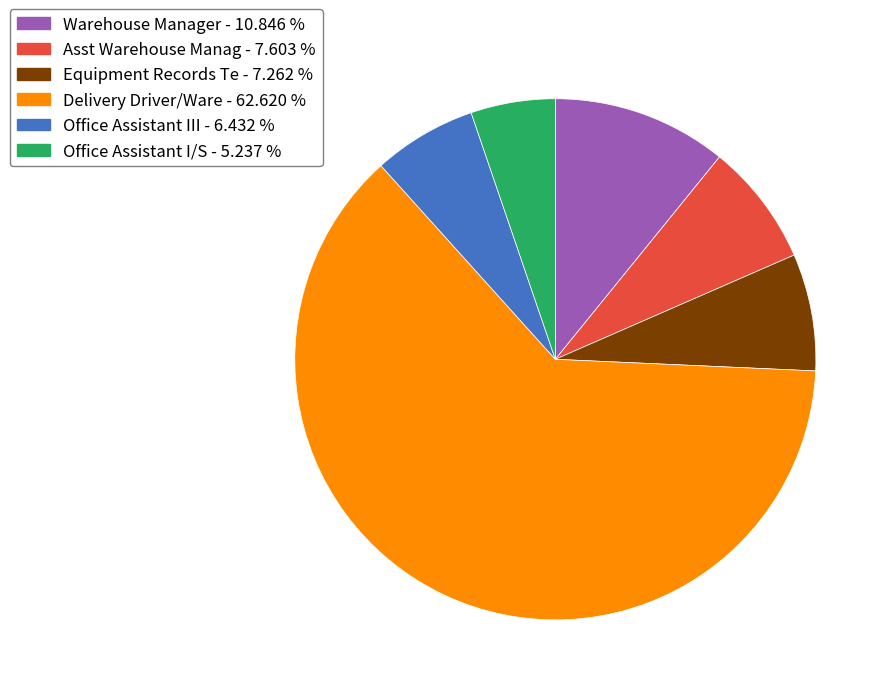

Approximately how many times larger is the value at Office Assistant I/S - 5.237 % compared to Asst Warehouse Manag - 7.603 %?

0.7